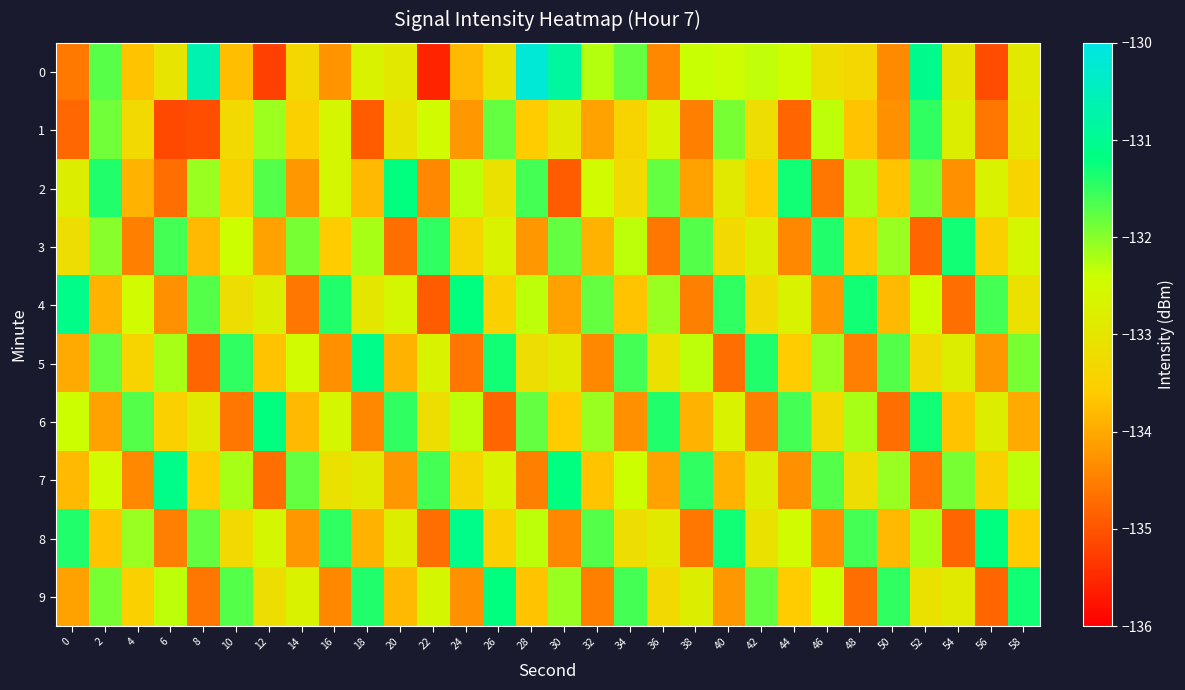

How many categories are shown in the chart?

30